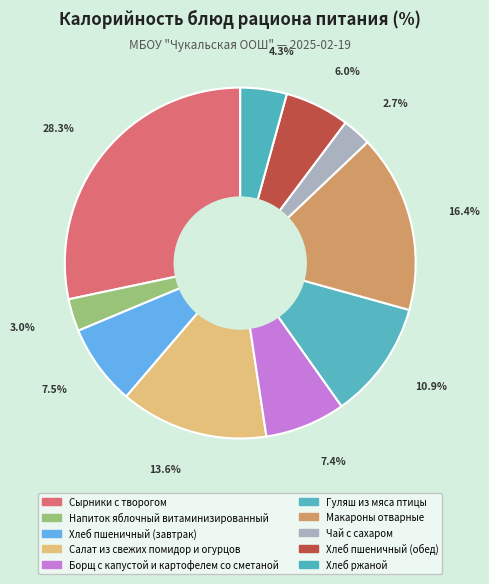

To the nearest percent, what is the difference between the largest and smallest slice percentages?

26%